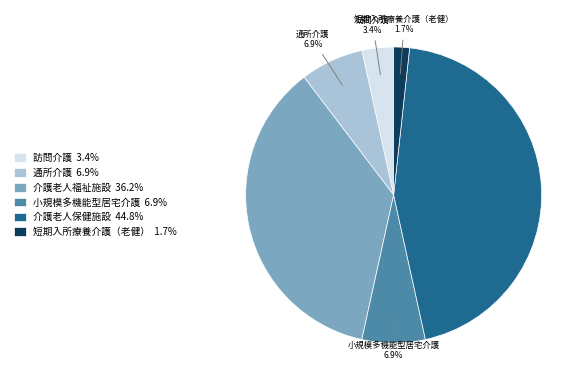

The 小規模多機能型居宅介護 slice represents 7% of the pie. True or false?

True